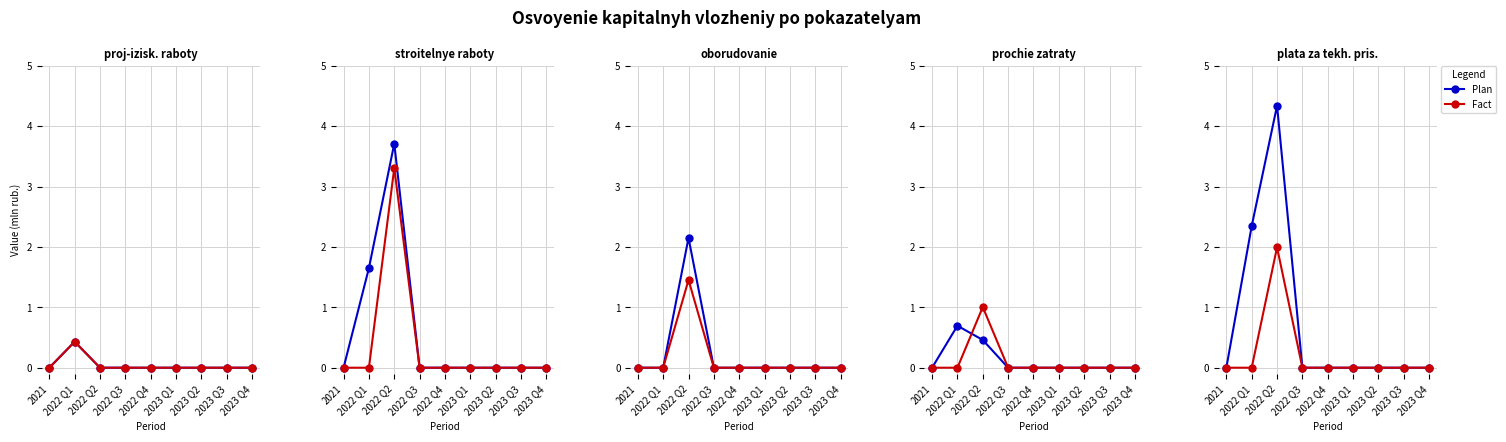

What is the maximum value for Plan?

4.3